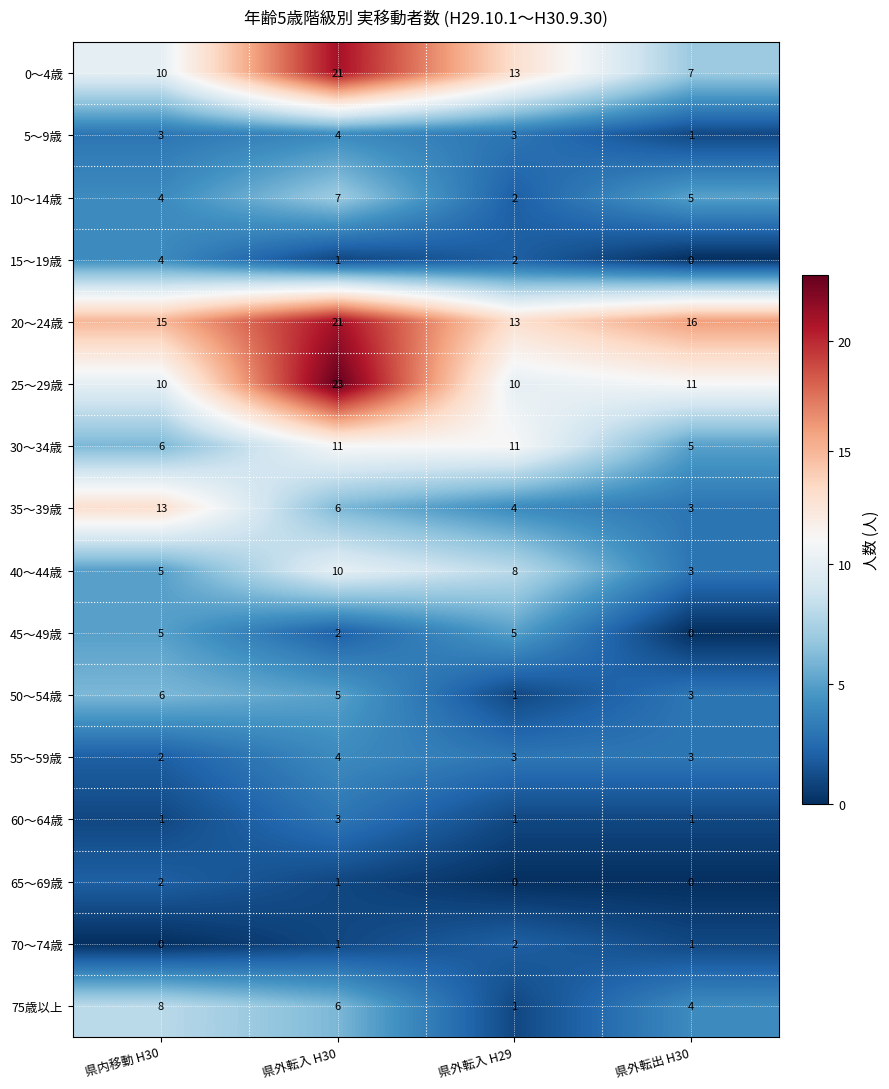

At which category is the sum across all series the highest?

県外転入 H30